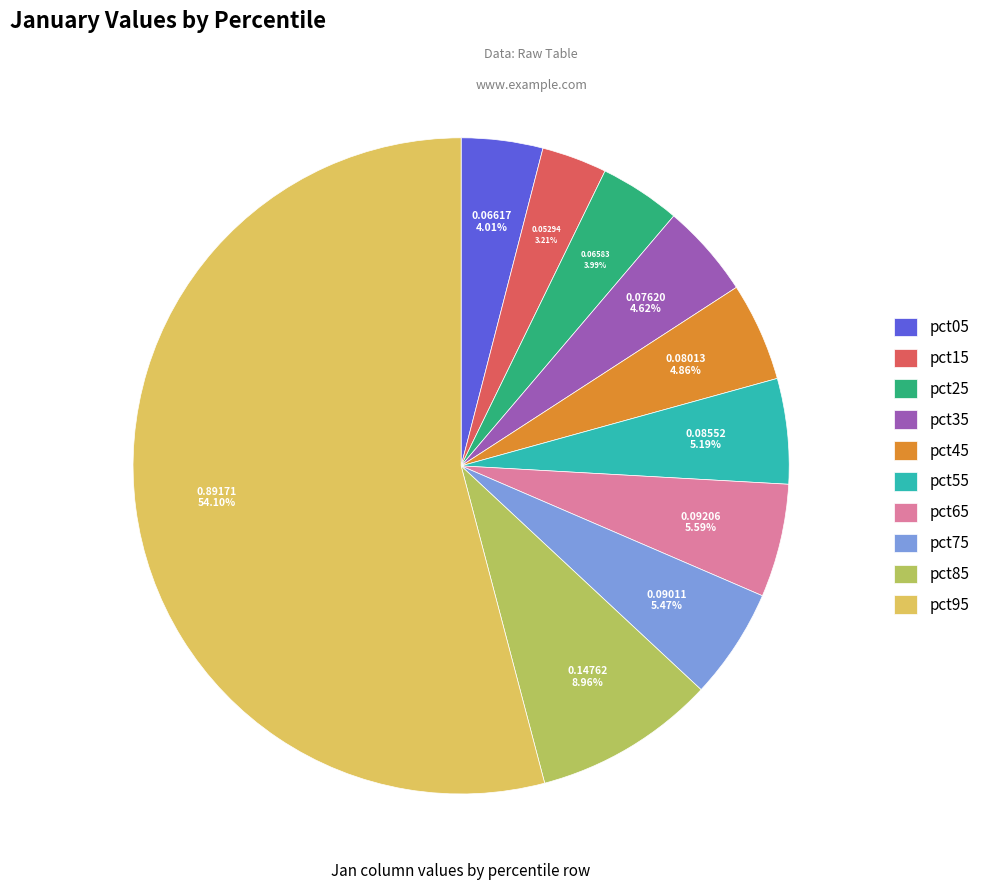

What percentage is the pct25 slice, to the nearest percent?

4%